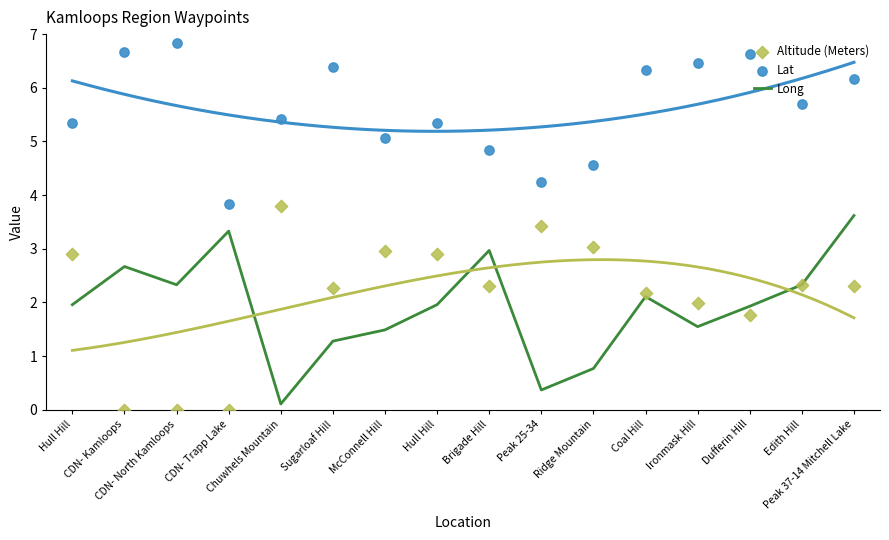

Which series has the largest total across all categories?

Lat